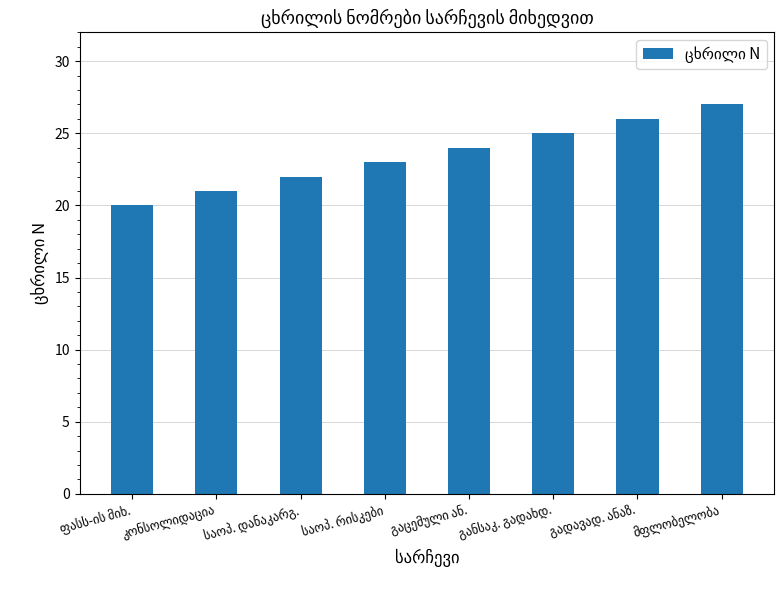

Count the values in the range 22 to 26.

5